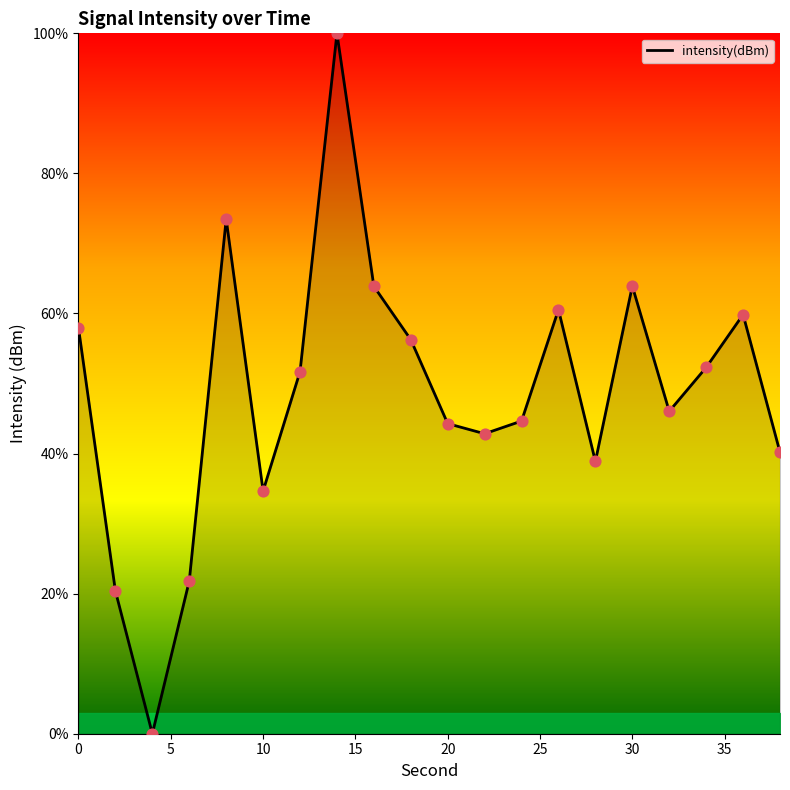

What is the greatest value displayed?

100.0